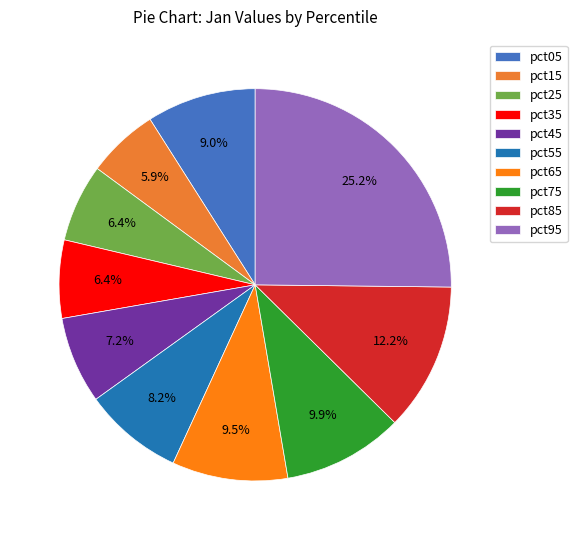

Which category has the smallest portion of the pie?

pct15